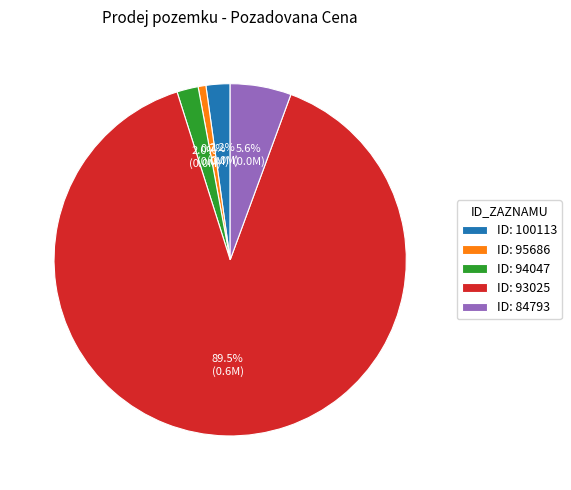

Count the number of slices in the pie.

5